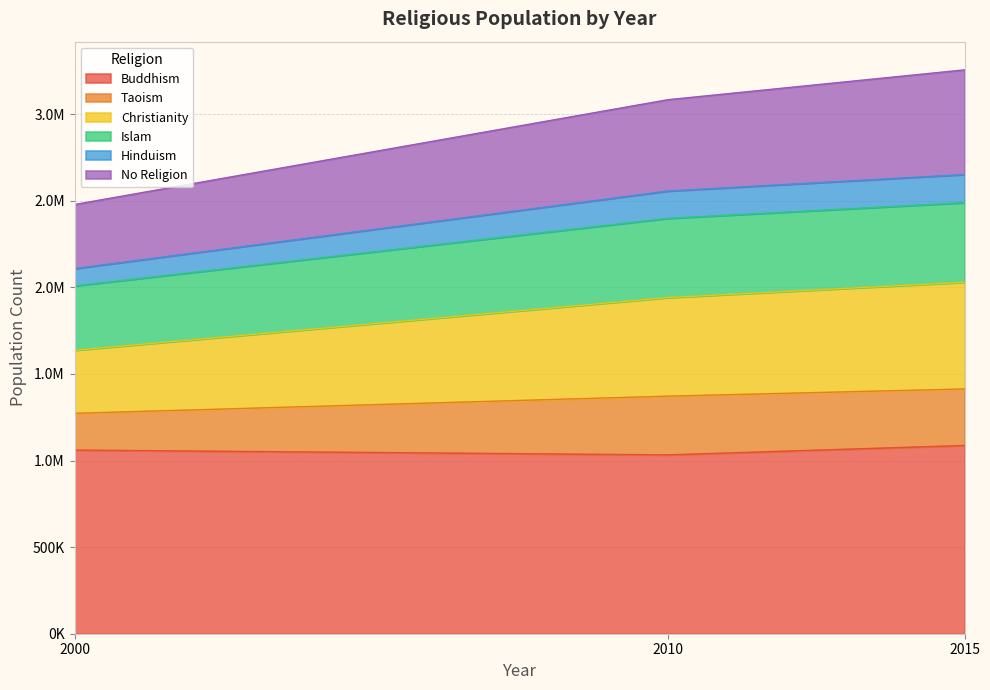

Does the chart display data point markers on the line(s)?

No